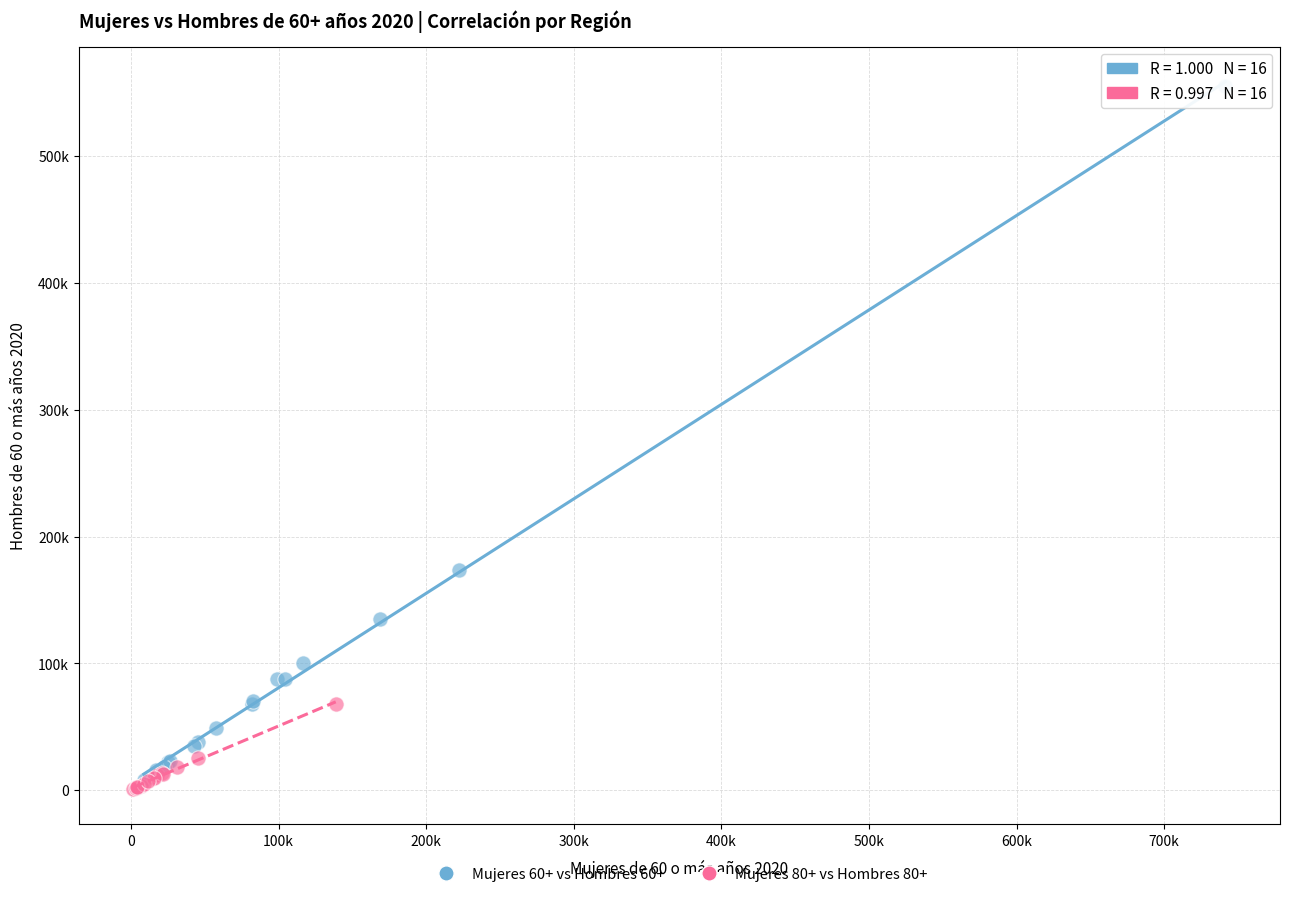

Which series has the widest spread of Y values?

Mujeres 60+ vs Hombres 60+